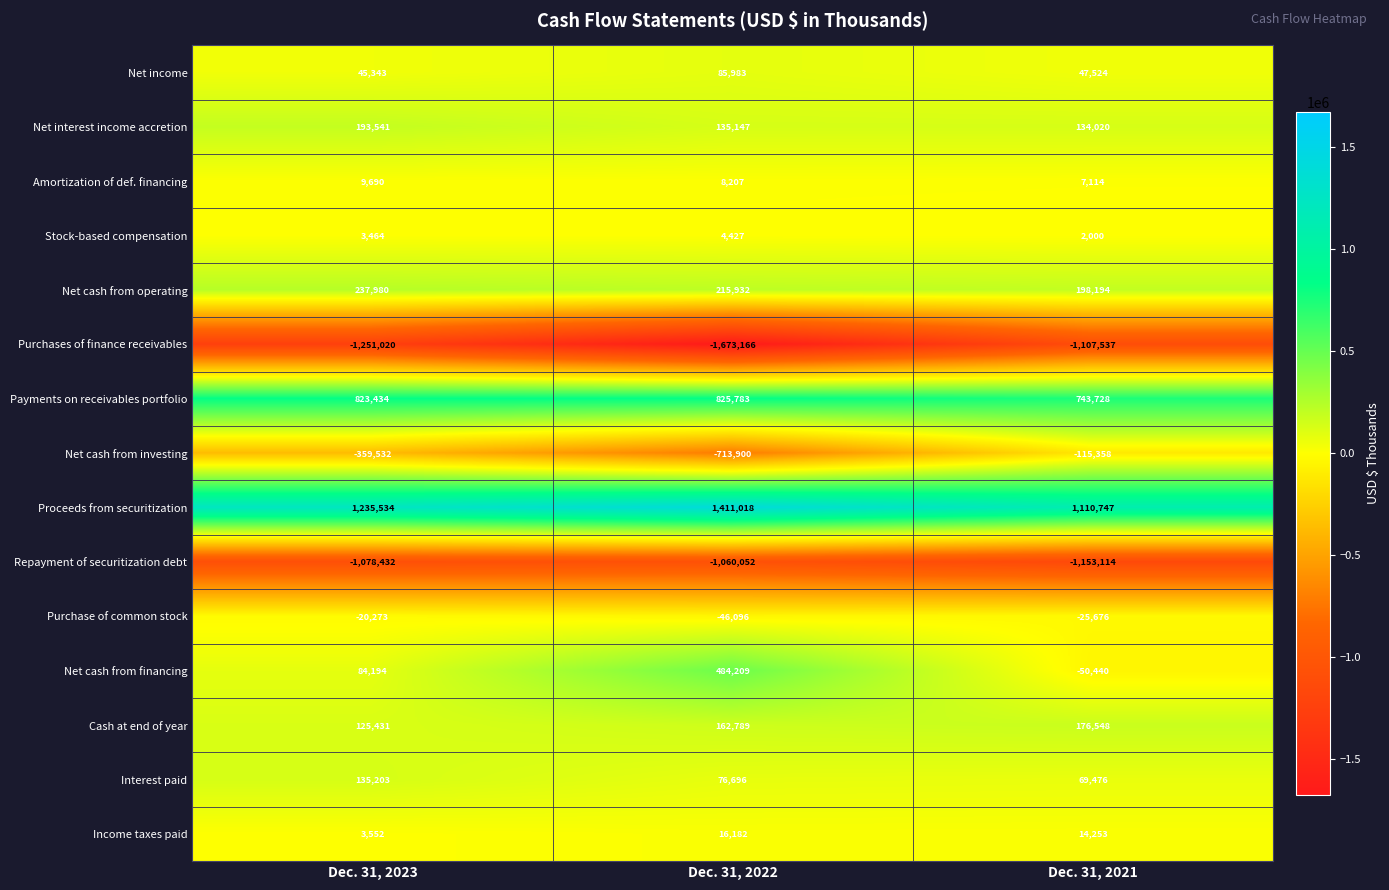

At which category is the sum across all series the highest?

Dec. 31, 2023